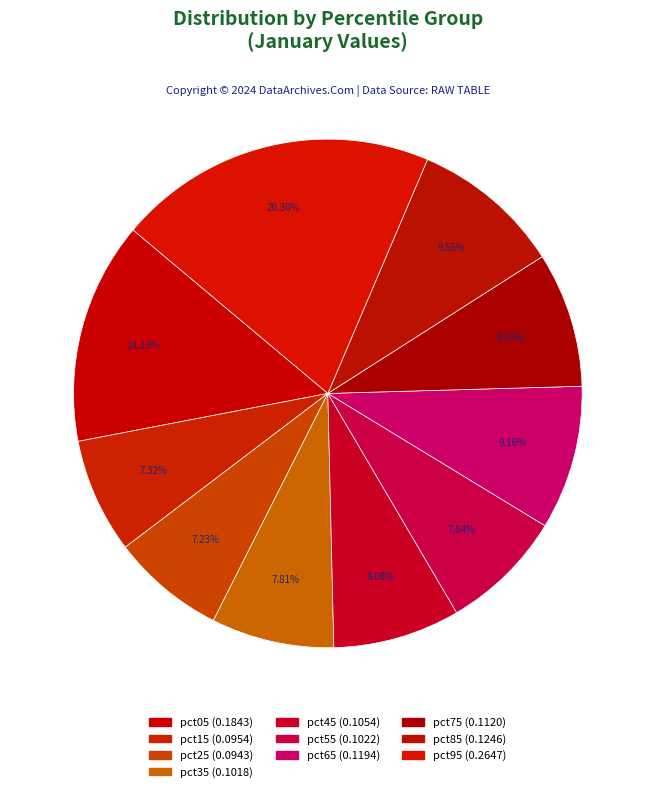

Which slice is the smallest?

pct25